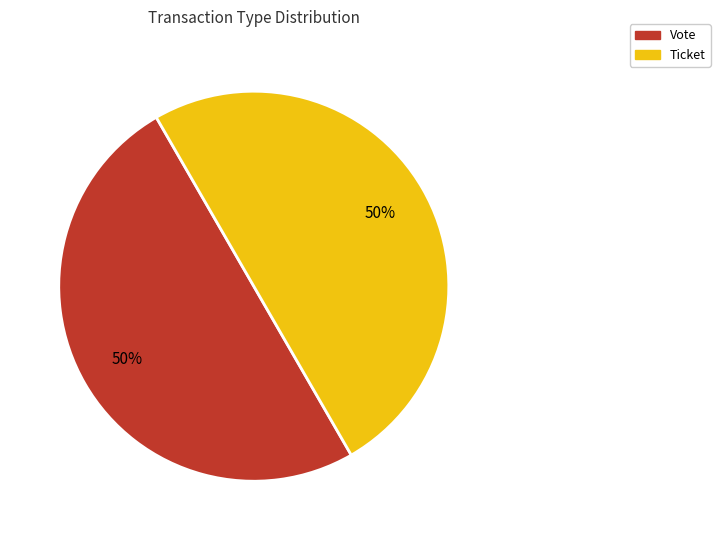

The Ticket slice represents 50% of the pie. True or false?

True